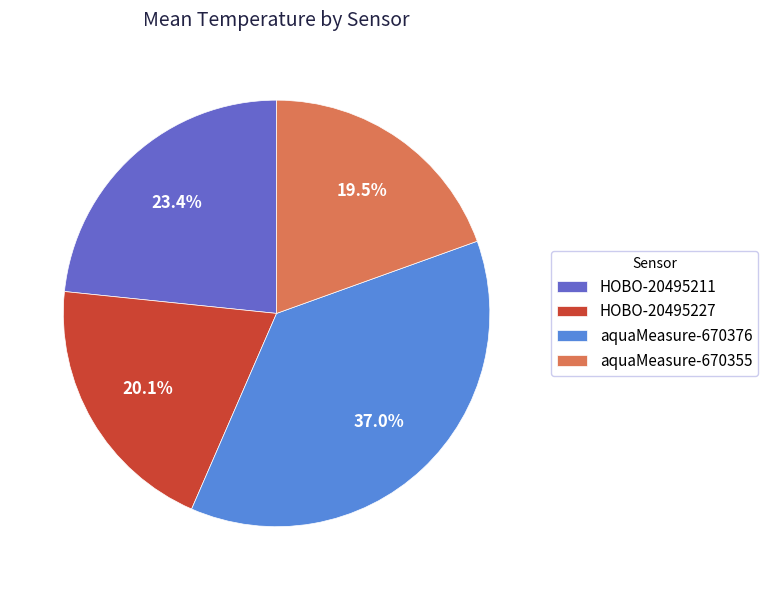

What is the total percentage of aquaMeasure-670376 and HOBO-20495211?

60.4%